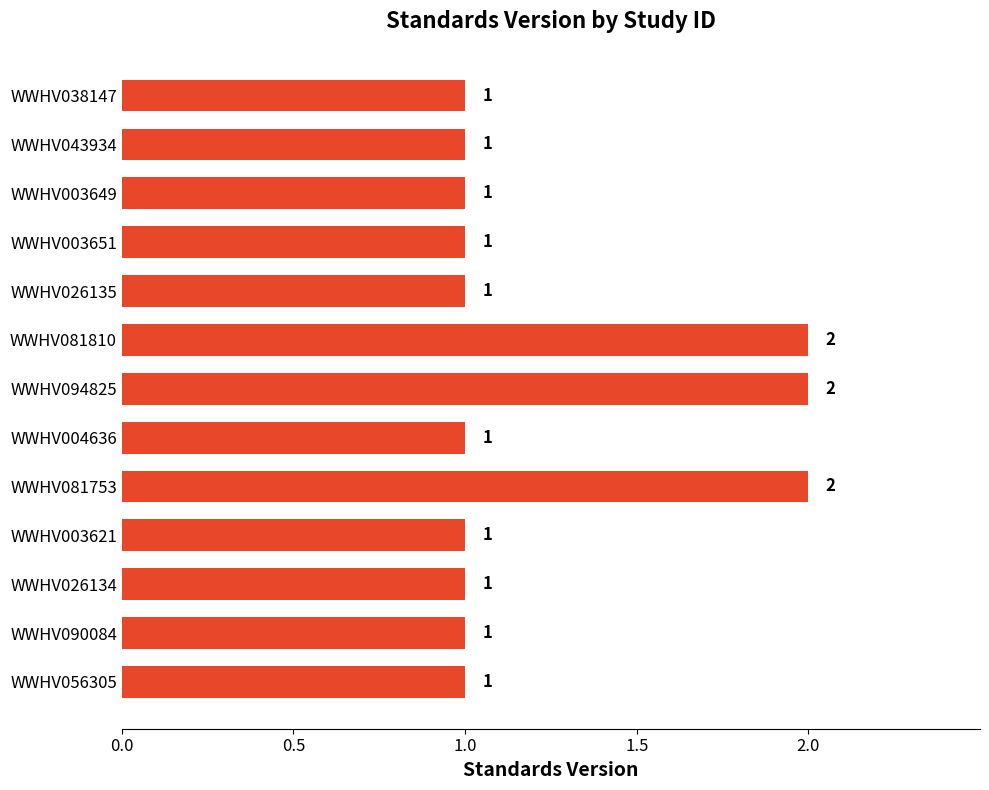

Reading bottom to top, transcribe all the data shown in this chart.

1	1	1	1	2	1	2	2	1	1	1	1	1